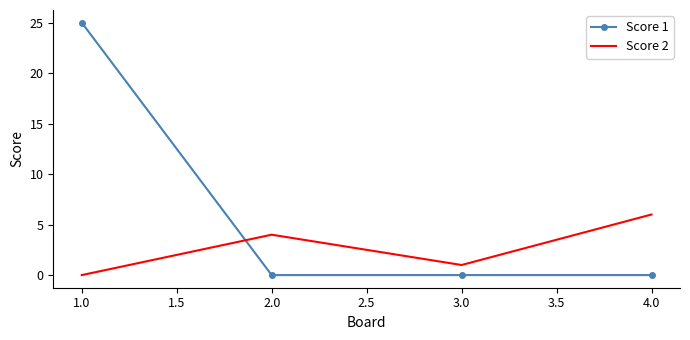

What is the maximum value for Score 1?

25